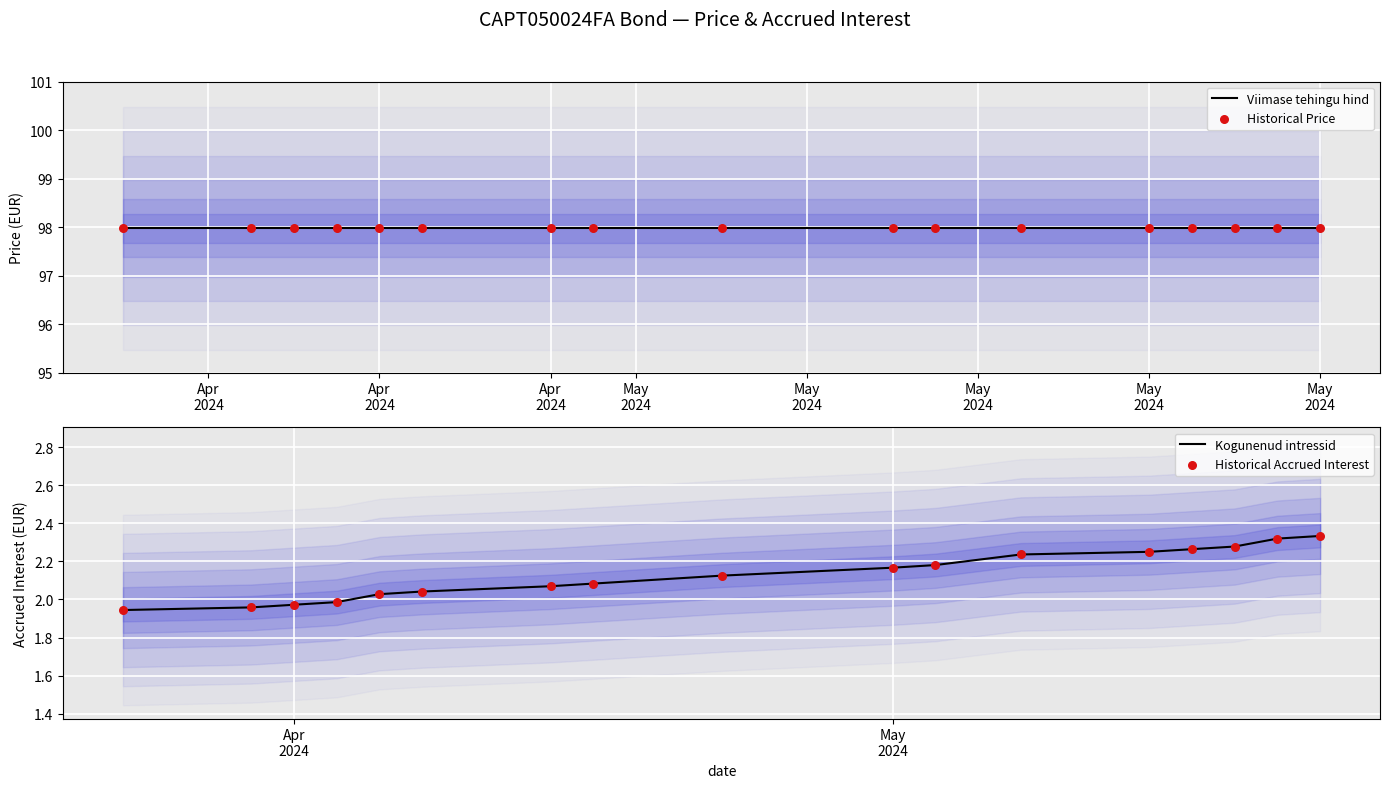

What are all the series names shown in the legend?

Viimase tehingu hind, Historical Price, Kogunenud intressid, Historical Accrued Interest